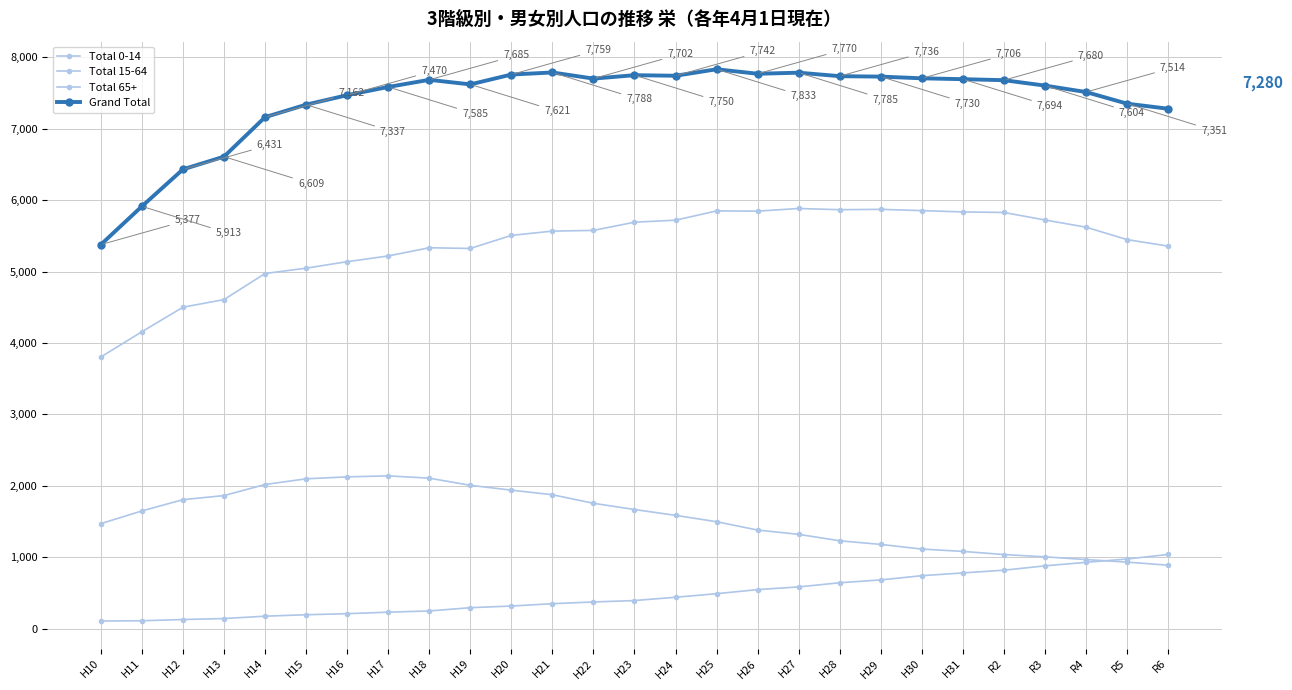

Reading right to left, transcribe all the data shown in this chart.

Total 0-14: R6=887	R5=930	R4=966	R3=1004	R2=1036	H31=1080	H30=1113	H29=1178	H28=1229	H27=1319	H26=1379	H25=1496	H24=1585	H23=1667	H22=1754	H21=1874	H20=1938	H19=2006	H18=2106	H17=2138	H16=2124	H15=2097	H14=2017	H13=1862	H12=1805	H11=1647	H10=1469
Total 15-64: R6=5356	R5=5447	R4=5621	R3=5722	R2=5827	H31=5835	H30=5853	H29=5871	H28=5866	H27=5883	H26=5846	H25=5849	H24=5719	H23=5691	H22=5576	H21=5566	H20=5506	H19=5323	H18=5333	H17=5218	H16=5138	H15=5047	H14=4972	H13=4607	H12=4500	H11=4157	H10=3803
Total 65+: R6=1037	R5=974	R4=927	R3=878	R2=817	H31=779	H30=740	H29=681	H28=641	H27=583	H26=545	H25=488	H24=438	H23=392	H22=372	H21=348	H20=315	H19=292	H18=246	H17=229	H16=208	H15=193	H14=173	H13=140	H12=126	H11=109	H10=105
Grand Total: R6=7280	R5=7351	R4=7514	R3=7604	R2=7680	H31=7694	H30=7706	H29=7730	H28=7736	H27=7785	H26=7770	H25=7833	H24=7742	H23=7750	H22=7702	H21=7788	H20=7759	H19=7621	H18=7685	H17=7585	H16=7470	H15=7337	H14=7162	H13=6609	H12=6431	H11=5913	H10=5377